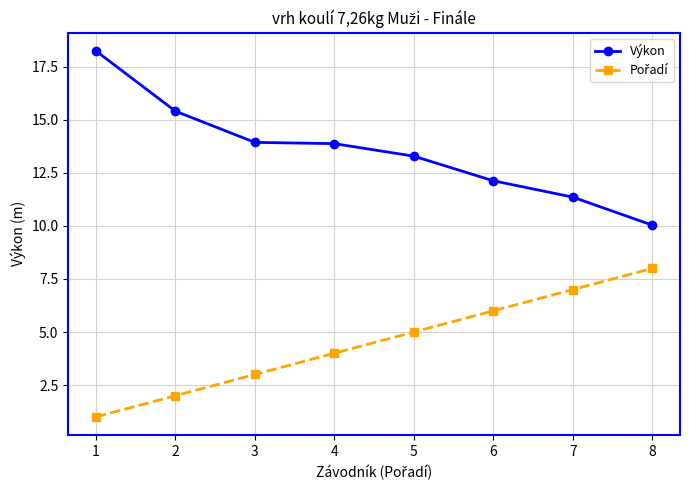

What is the sum of all Výkon values?

108.3